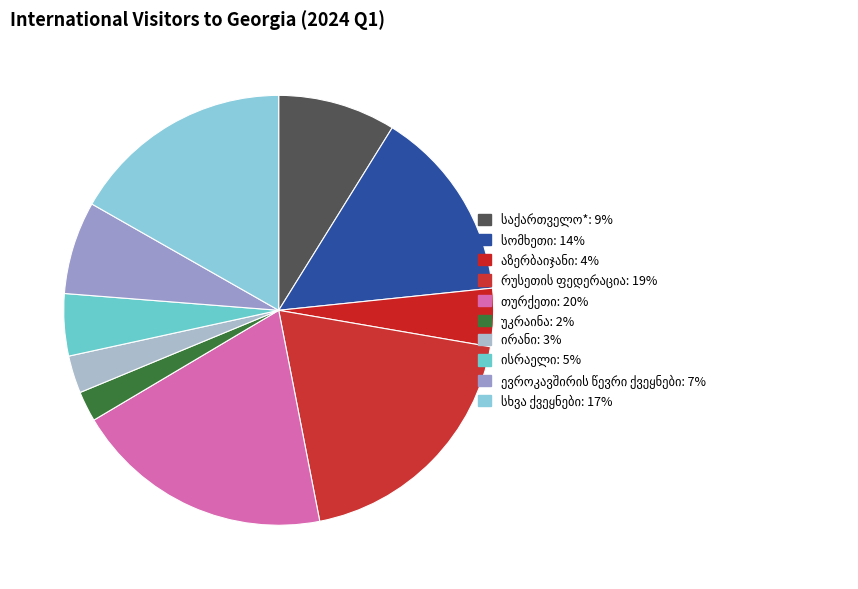

The სომხეთი slice represents 14% of the pie. True or false?

True